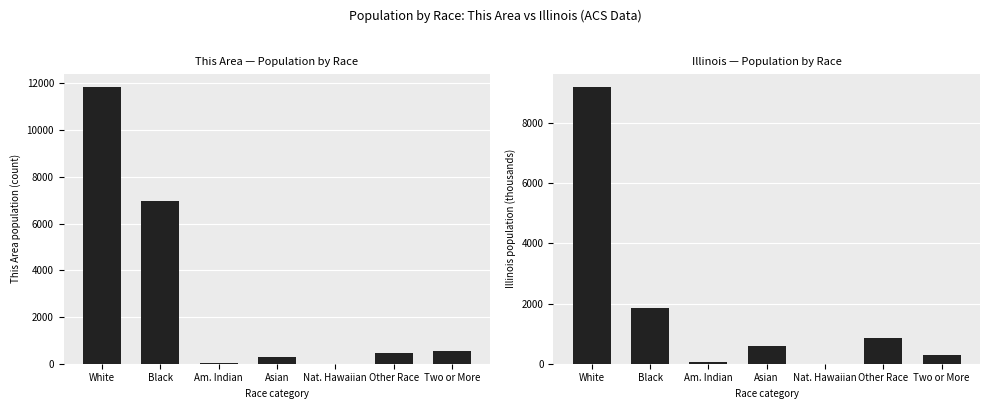

What is the difference between the This Area values at Black and Nat. Hawaiian?

6978.0